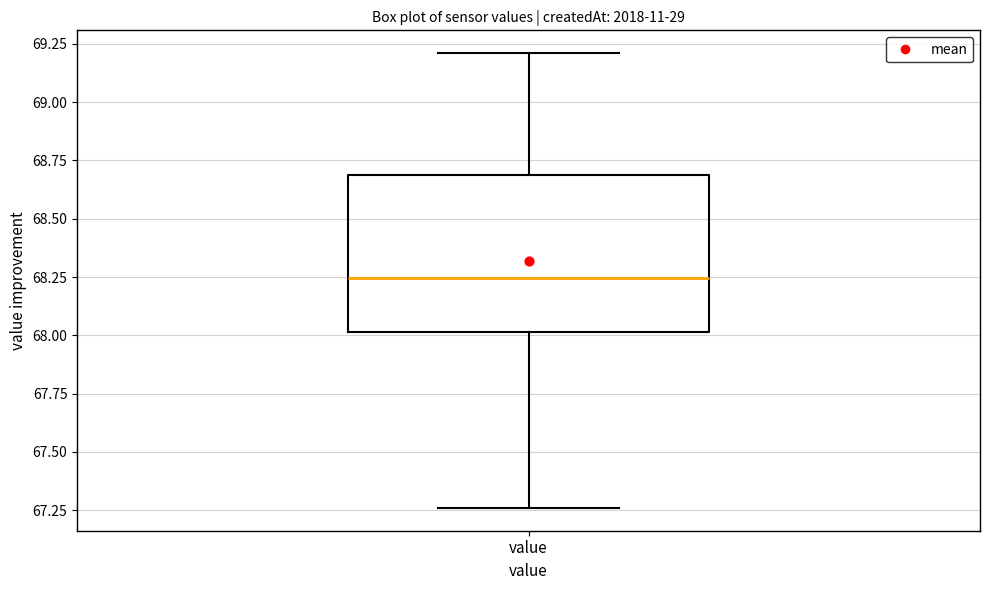

Where is the lower edge of the box for value on the y-axis? The values are not printed on the chart, so give them approximately, as read against the axis.

68.00